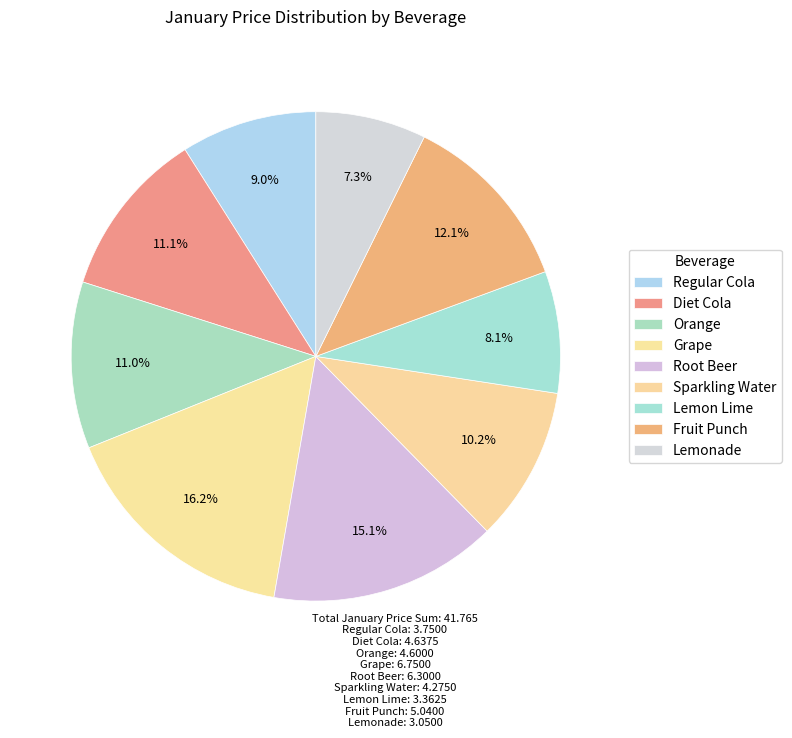

What is the ratio of the value at Sparkling Water to the value at Fruit Punch?

0.8